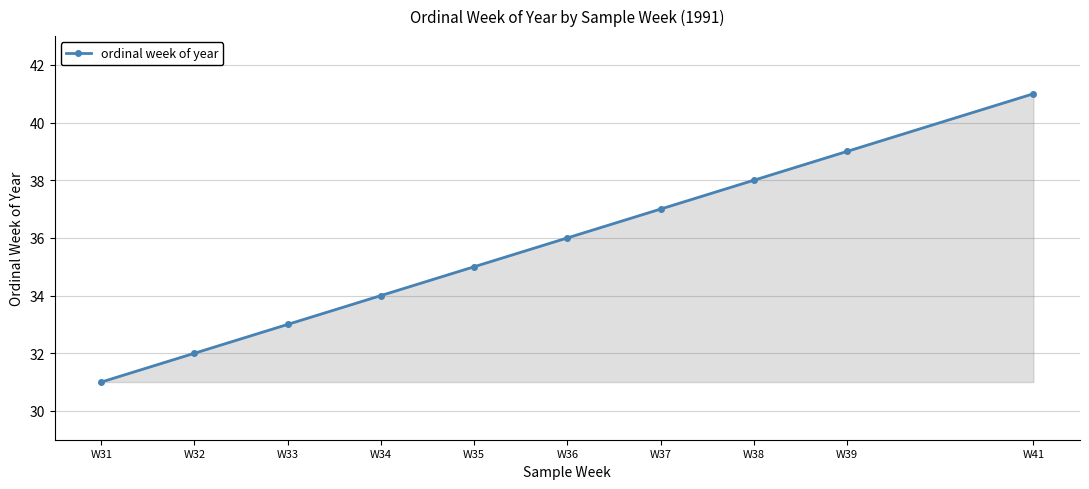

How many values are between 33 and 38?

6